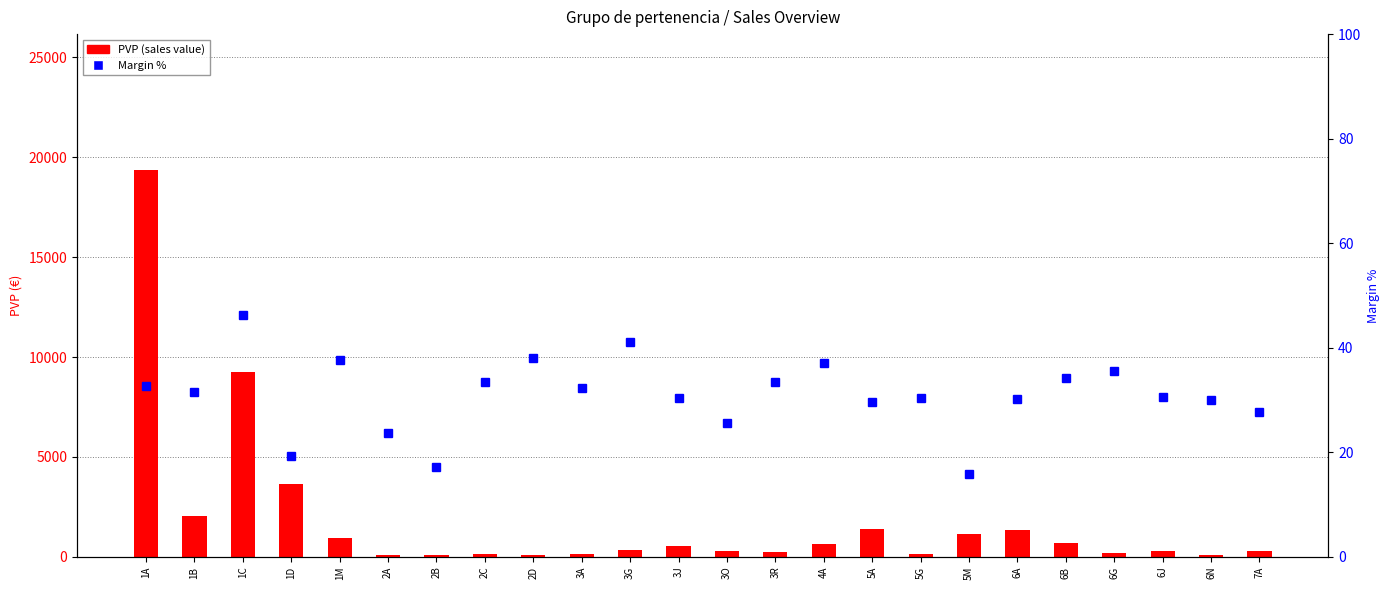

What is the smallest value displayed?

15.9